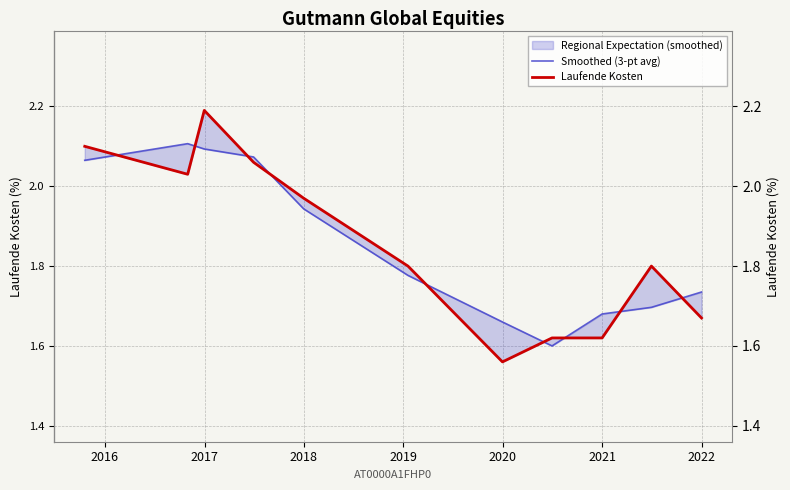

Does the chart display data point markers on the line(s)?

No